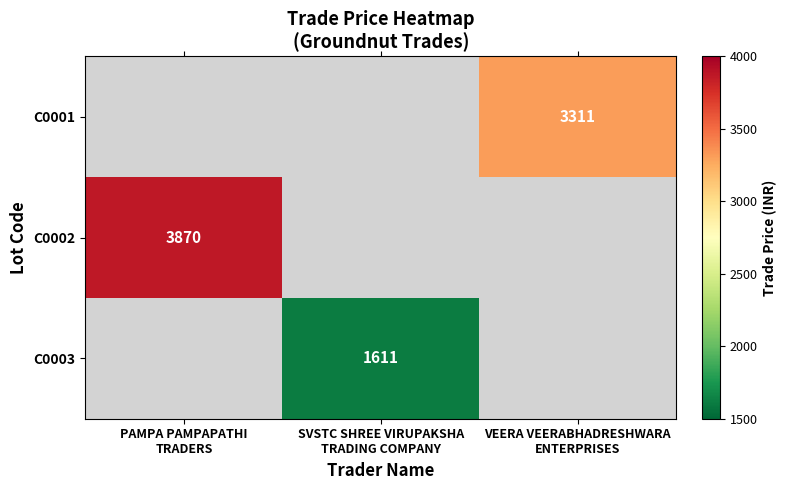

Rank the series at PAMPA PAMPAPATHI TRADERS from lowest to highest value.

C0001, C0002, C0003